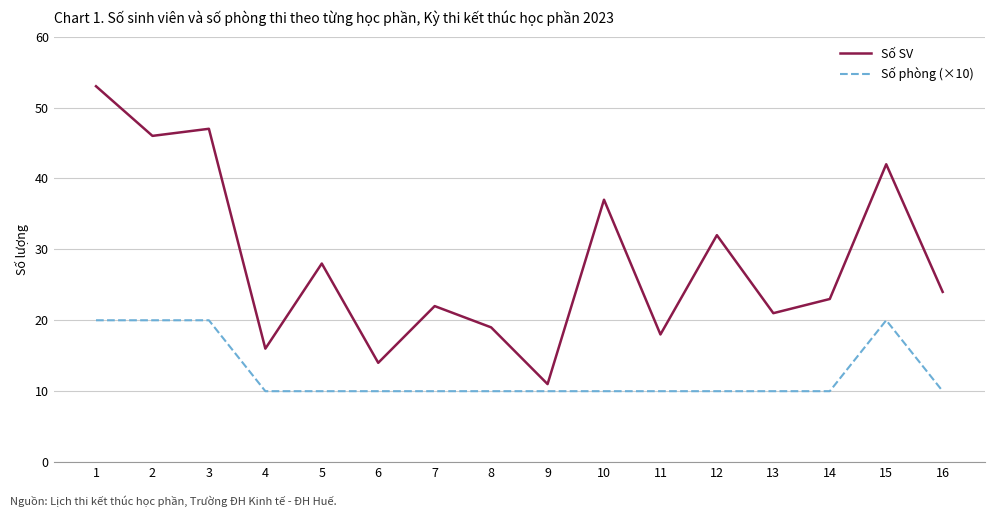

Reading right to left, transcribe all the data shown in this chart.

Số SV: 16=24	15=42	14=23	13=21	12=32	11=18	10=37	9=11	8=19	7=22	6=14	5=28	4=16	3=47	2=46	1=53
Số phòng (×10): 16=10	15=20	14=10	13=10	12=10	11=10	10=10	9=10	8=10	7=10	6=10	5=10	4=10	3=20	2=20	1=20